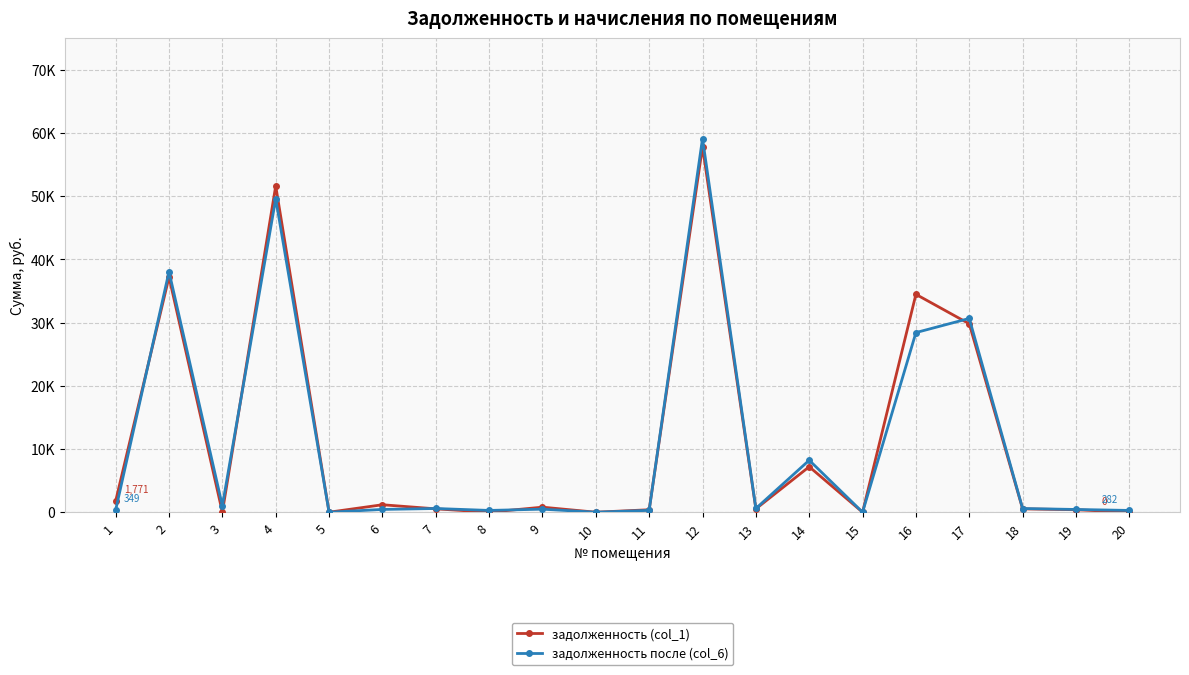

Does the chart display data point markers on the line(s)?

Yes